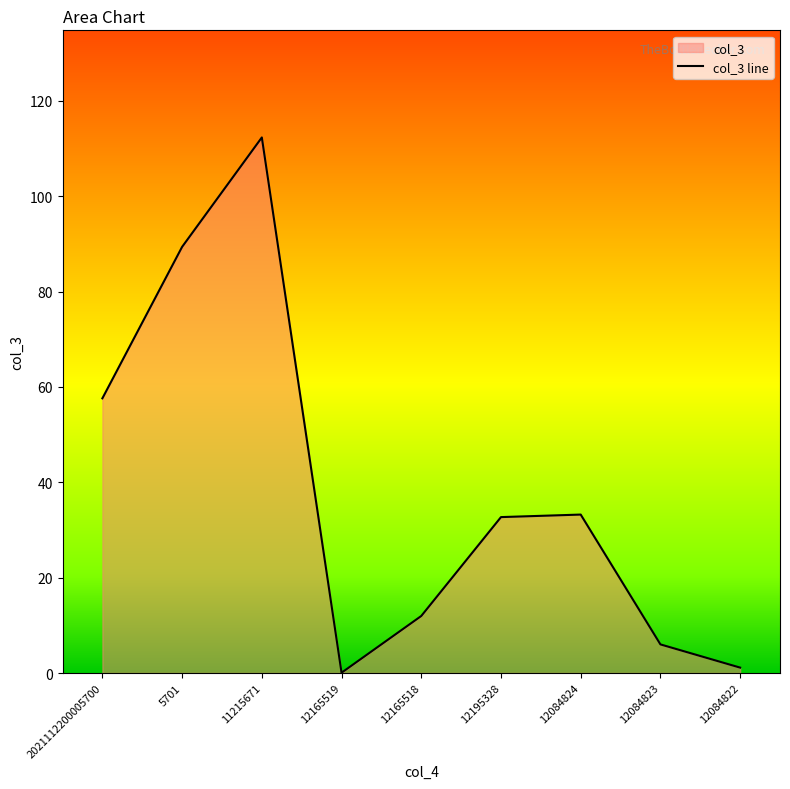

What is the value of the 1st point from the left?

57.6